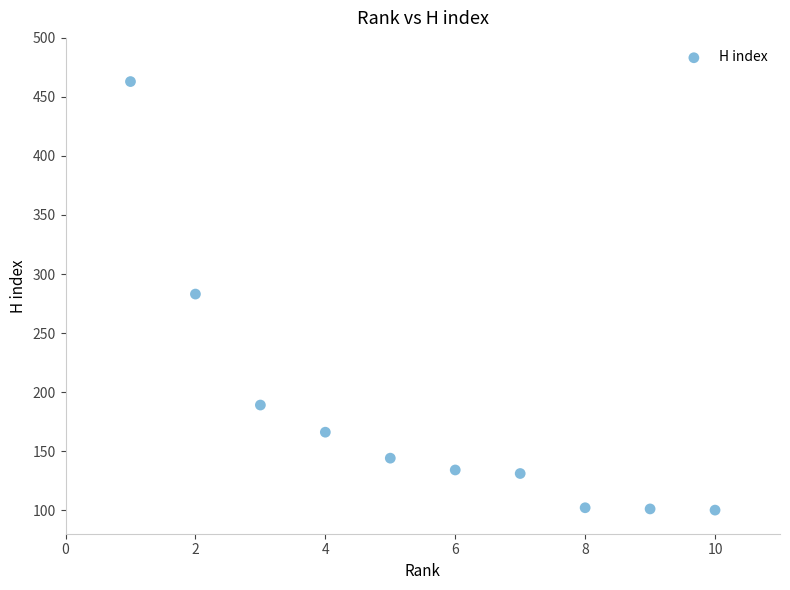

What is the range of Y values (max minus min)?

363